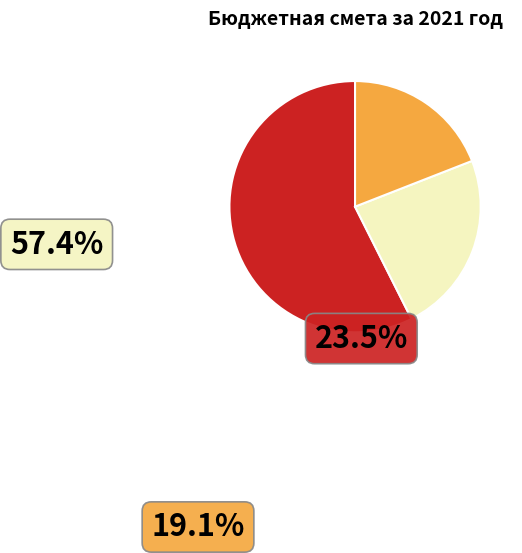

Is there any slice that represents more than half of the pie?

Yes